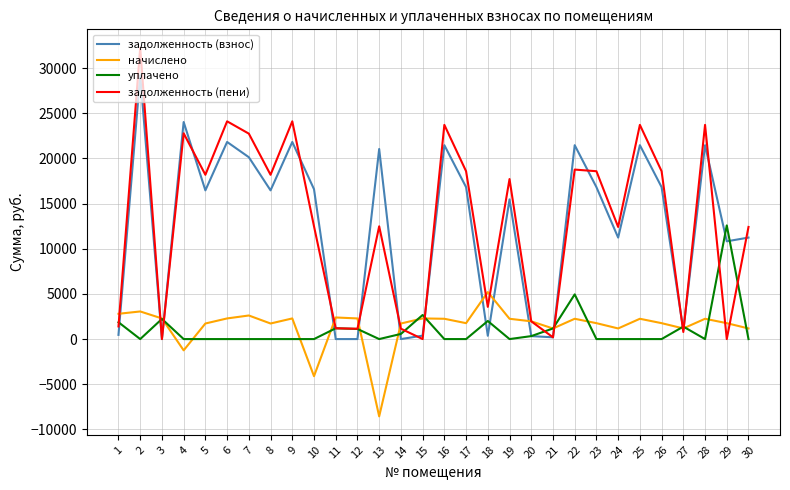

Is the value of уплачено at 26 greater than the value of начислено at 8?

No